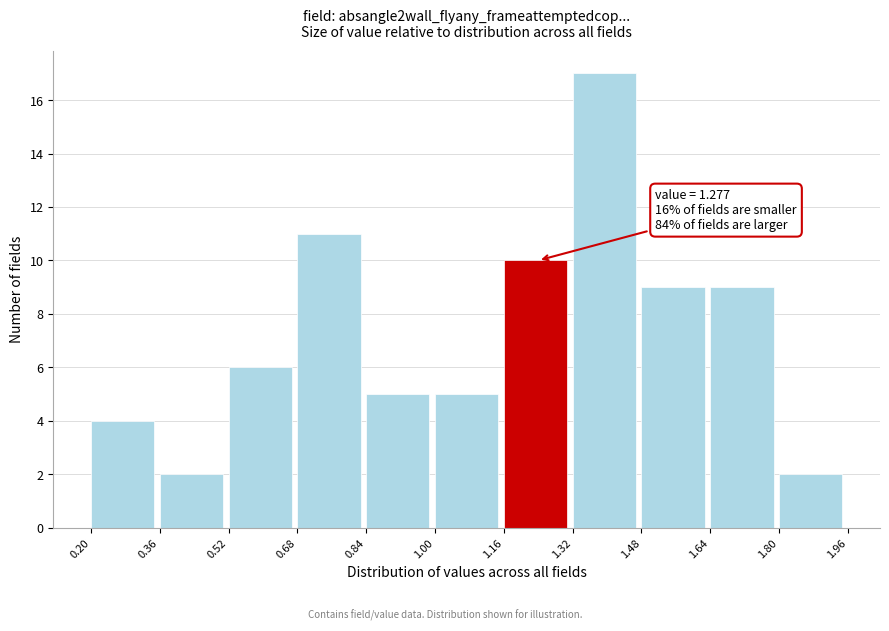

Which range on the x-axis has the tallest bar?

1.32 to 1.48